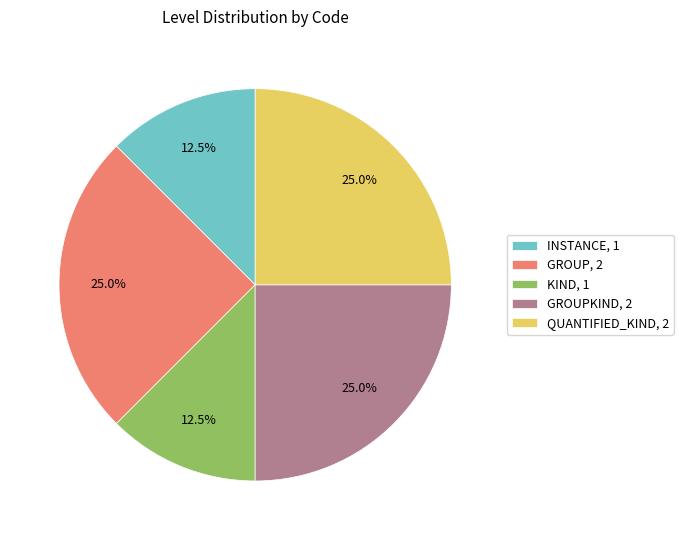

What is the ratio of the value at QUANTIFIED_KIND, 2 to the value at GROUPKIND, 2?

1.0